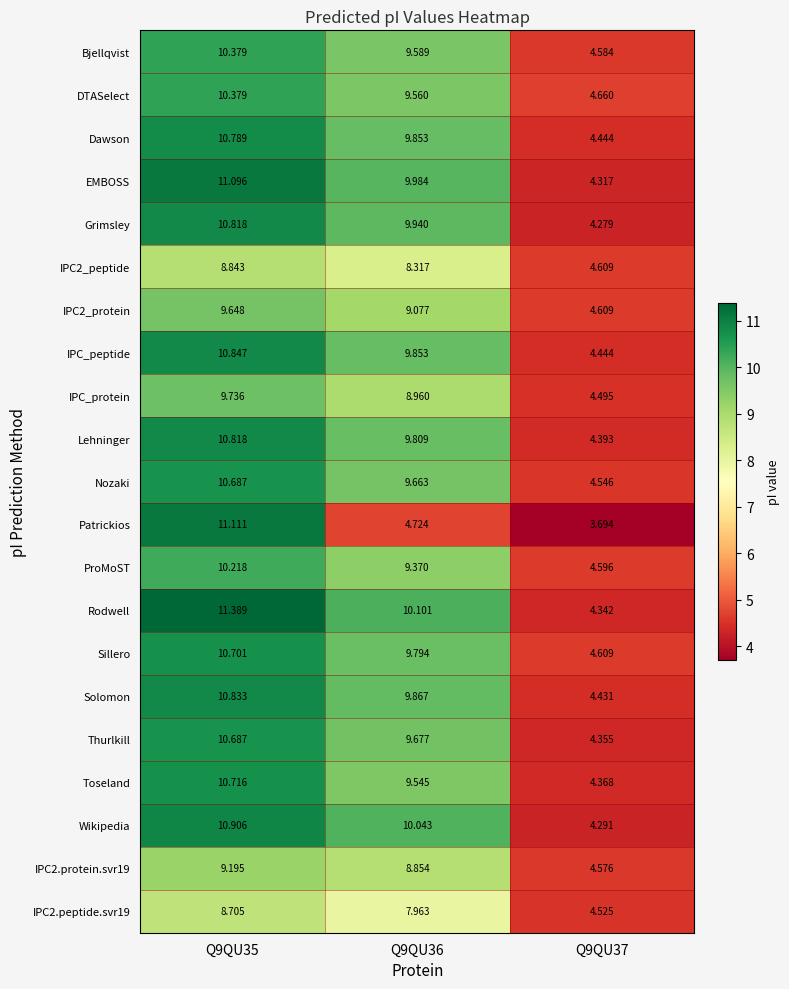

Between Q9QU35 and Q9QU36, which series saw the biggest shift?

Patrickios